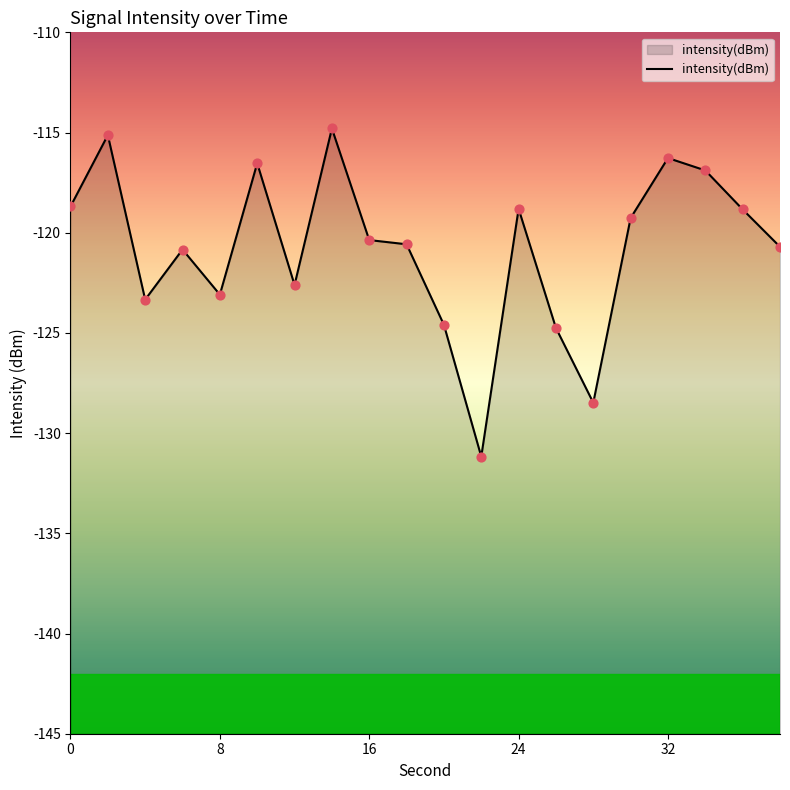

Between 12 and 4, which is larger?

12